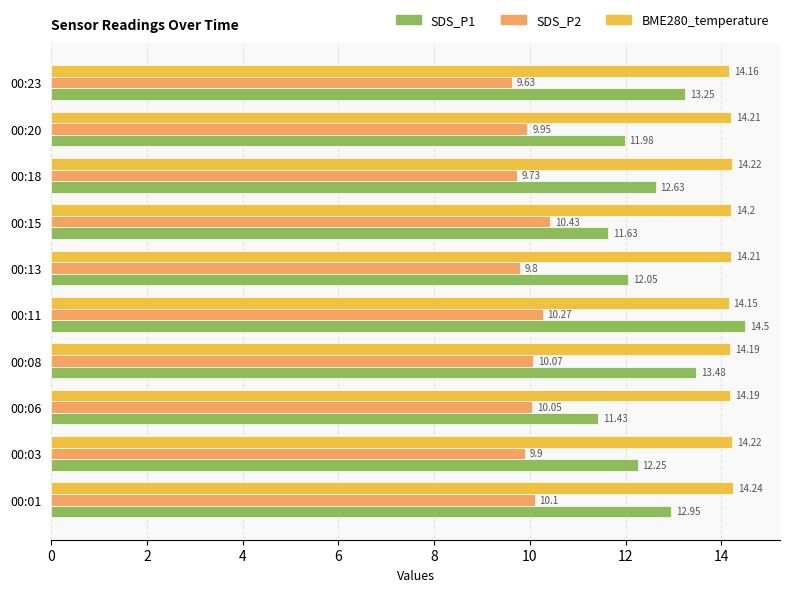

Count the number of data series in this chart.

3